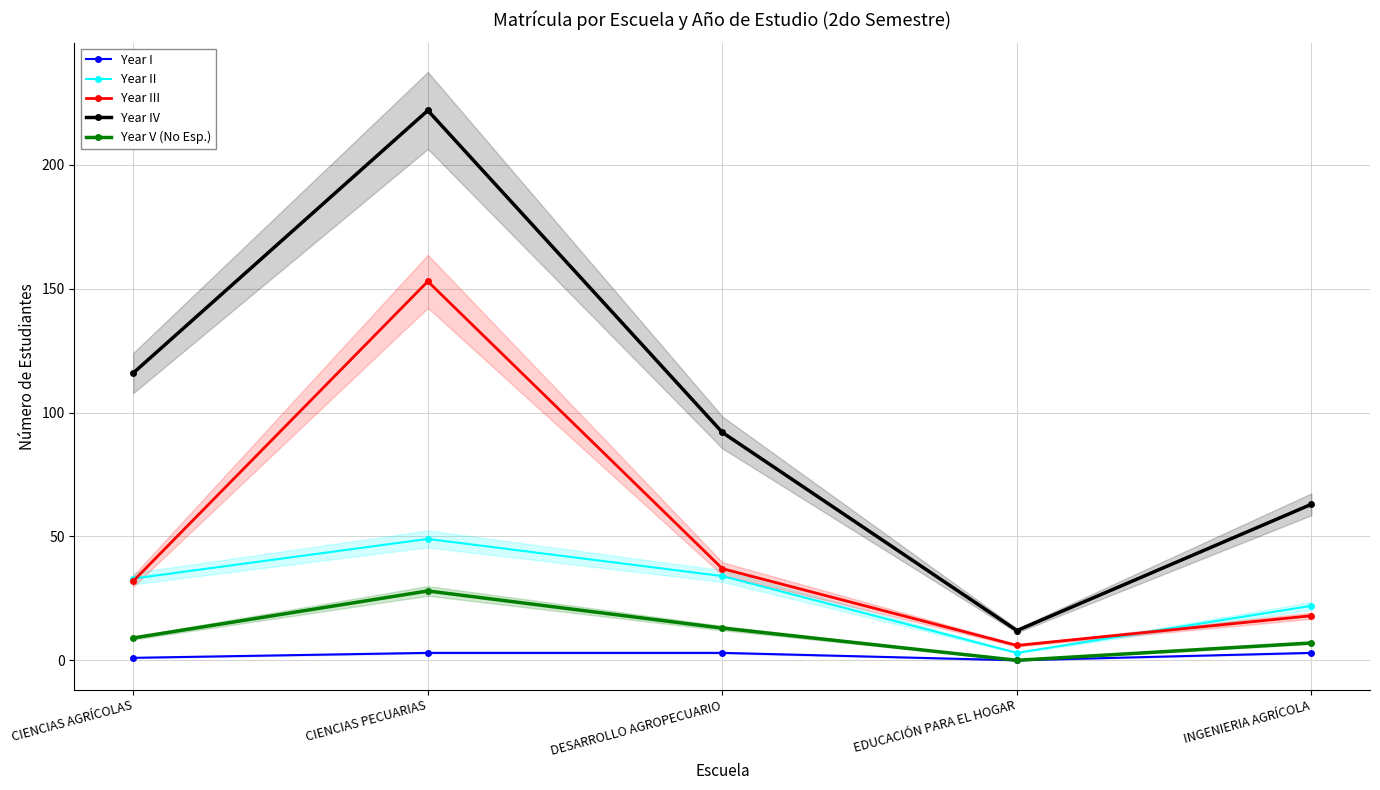

Which series has the largest range (max minus min)?

Year IV